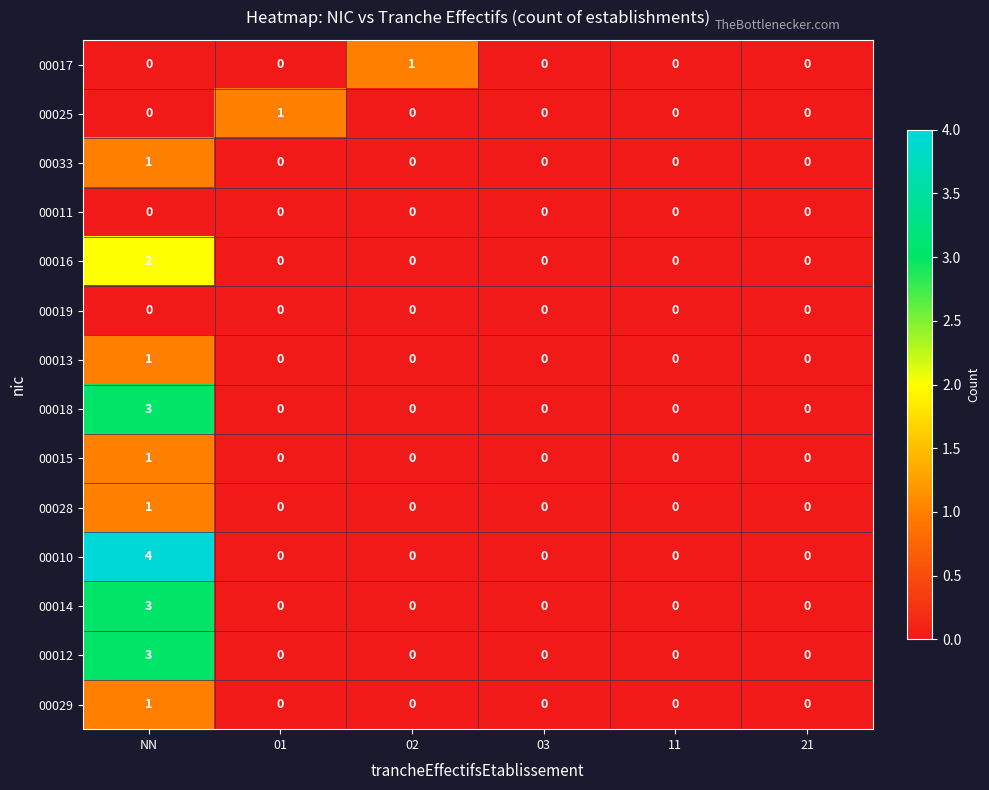

Which series has the largest range (max minus min)?

00010